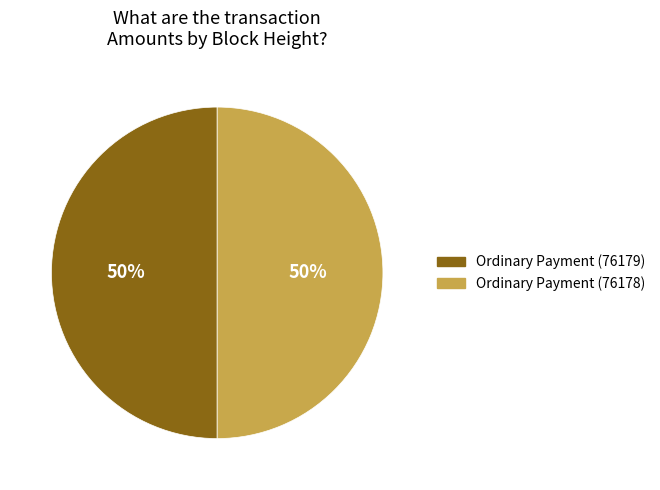

Combined, do Ordinary Payment (76178) and Ordinary Payment (76179) account for over 50%?

Yes